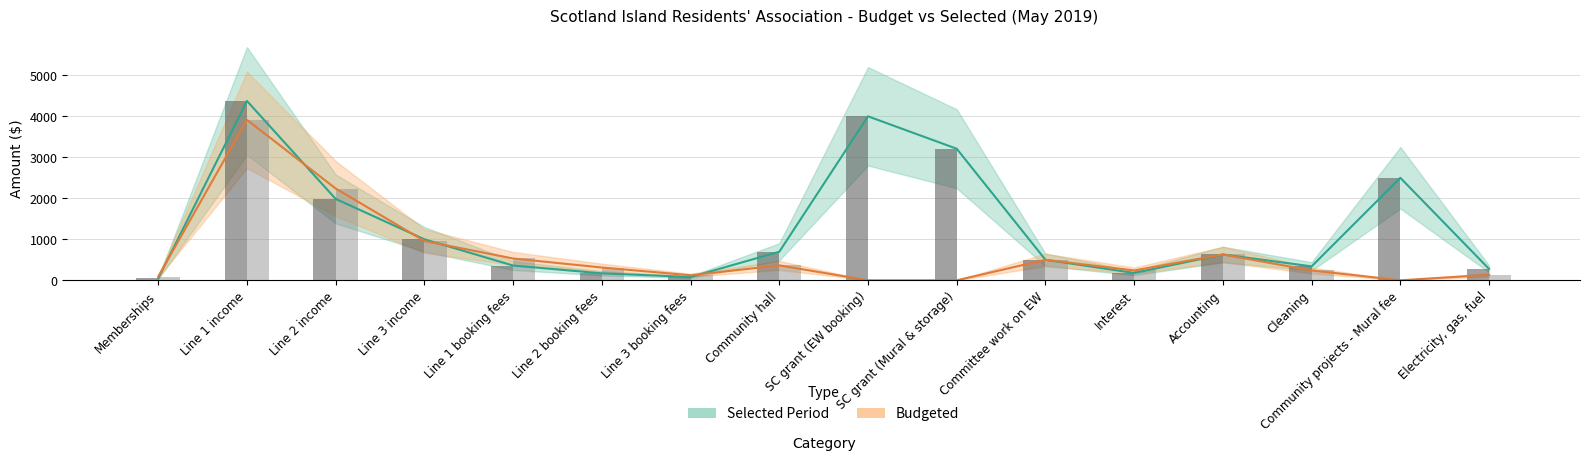

How many data points in Selected Period are less than 630?

8